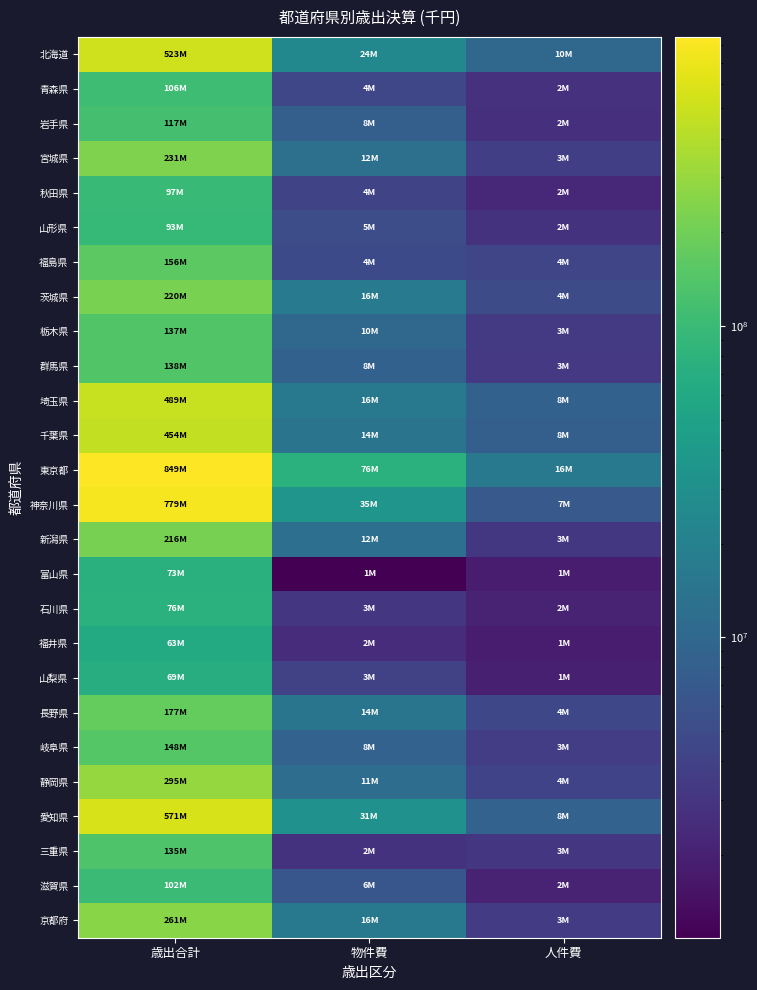

Which label corresponds to the largest value in the chart?

歳出合計